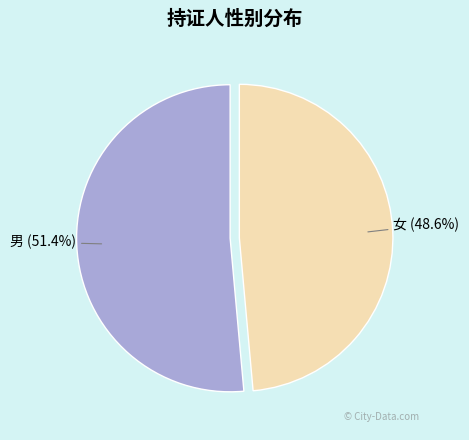

Which has a higher value, 男 or 女?

男